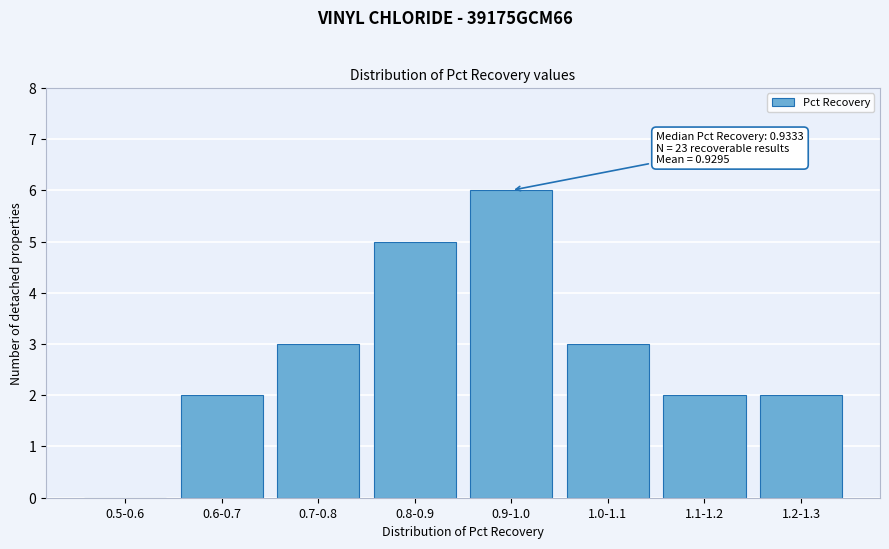

Reading right to left, extract all data points from this chart.

1.2-1.3=2	1.1-1.2=2	1.0-1.1=3	0.9-1.0=6	0.8-0.9=5	0.7-0.8=3	0.6-0.7=2	0.5-0.6=0